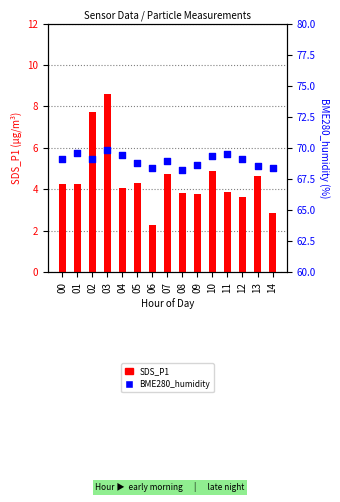

At which category is the sum across all series the highest?

03